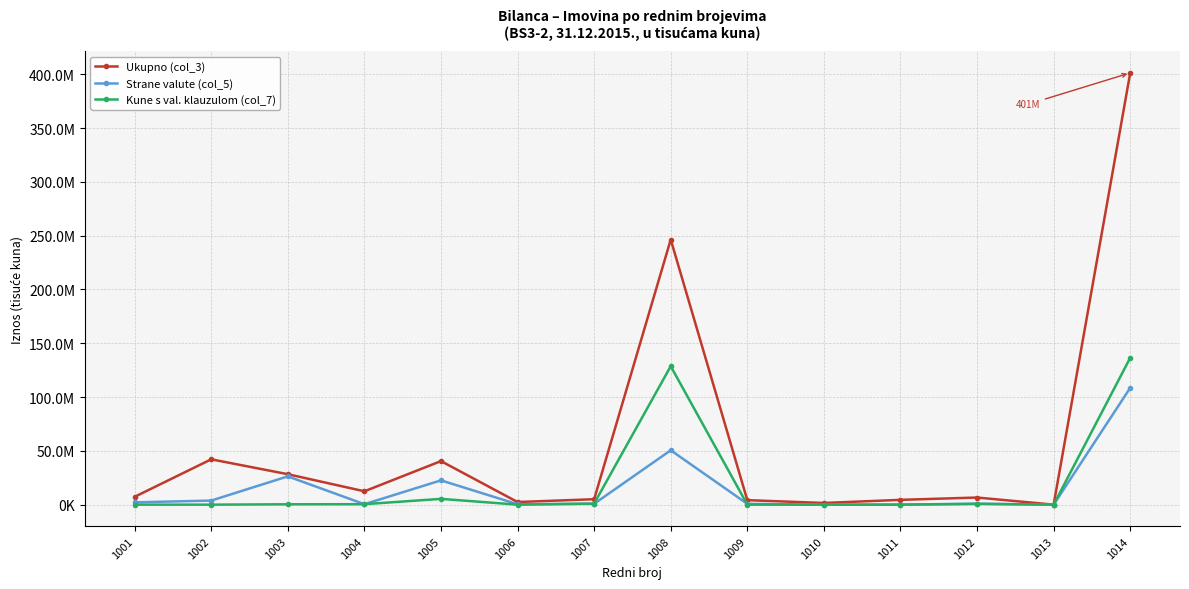

Reading left to right, what are all the values shown in this chart?

Ukupno (col_3): 7289760	42135587	28297351	12421131	40479488	2431124	5054340	246361637	4186351	1560127	4463999	6616561	0	401297456
Strane valute (col_5): 2120436	3792575	26275191	409386	22572430	381001	800490	50531514	747669	0	0	920988	0	108551678
Kune s val. klauzulom (col_7): 0	0	340657	432403	5370806	3289	1007765	128657547	0	0	0	680094	0	136492561